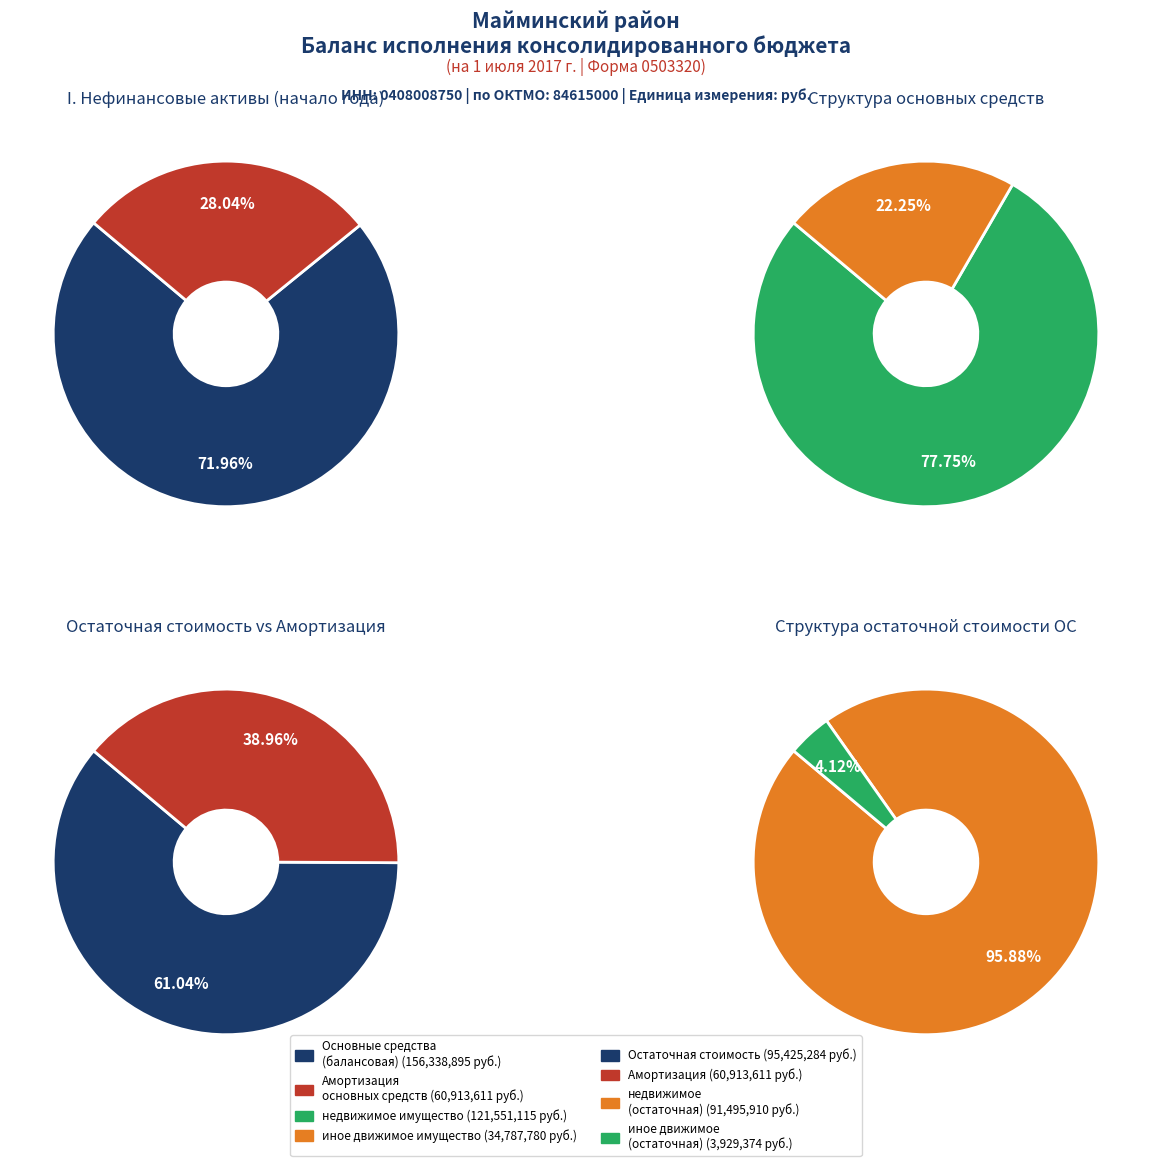

Approximately how many times larger is the value at Основные средства (балансовая стоимость) compared to недвижимое имущество (балансовая)?

1.3